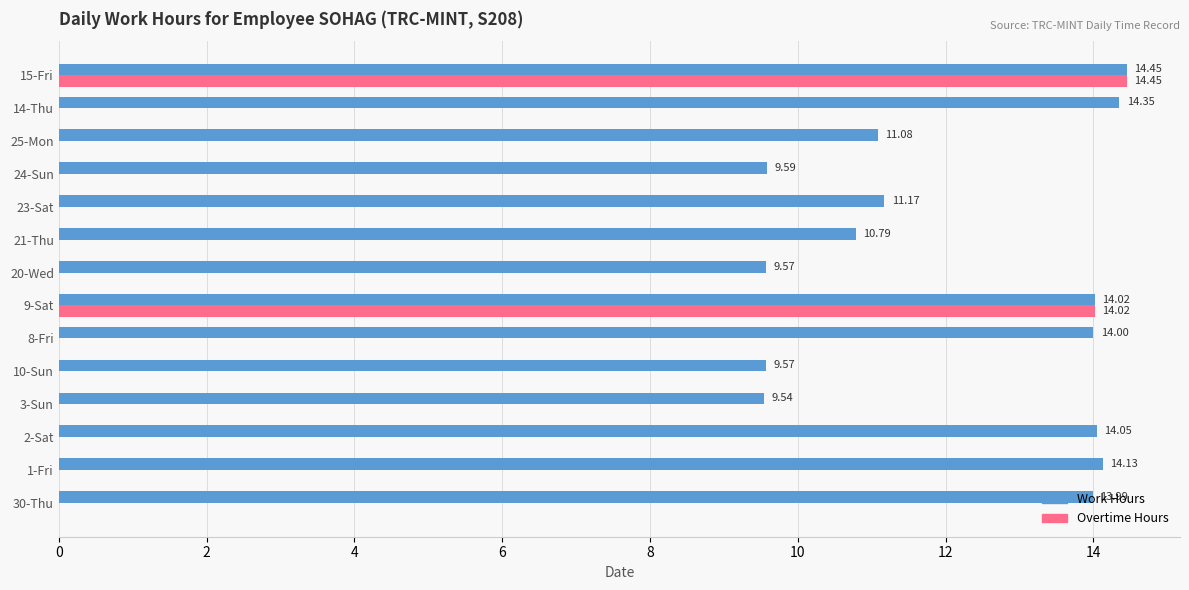

What is the sum of all Overtime Hours values?

28.5